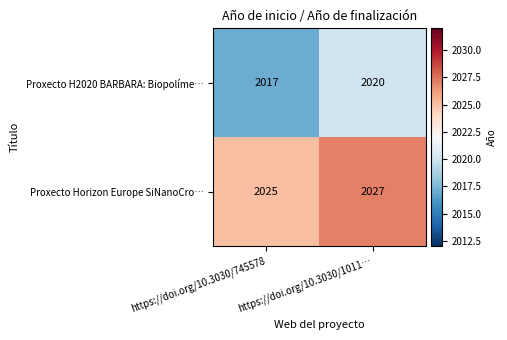

What is the greatest value displayed?

2027